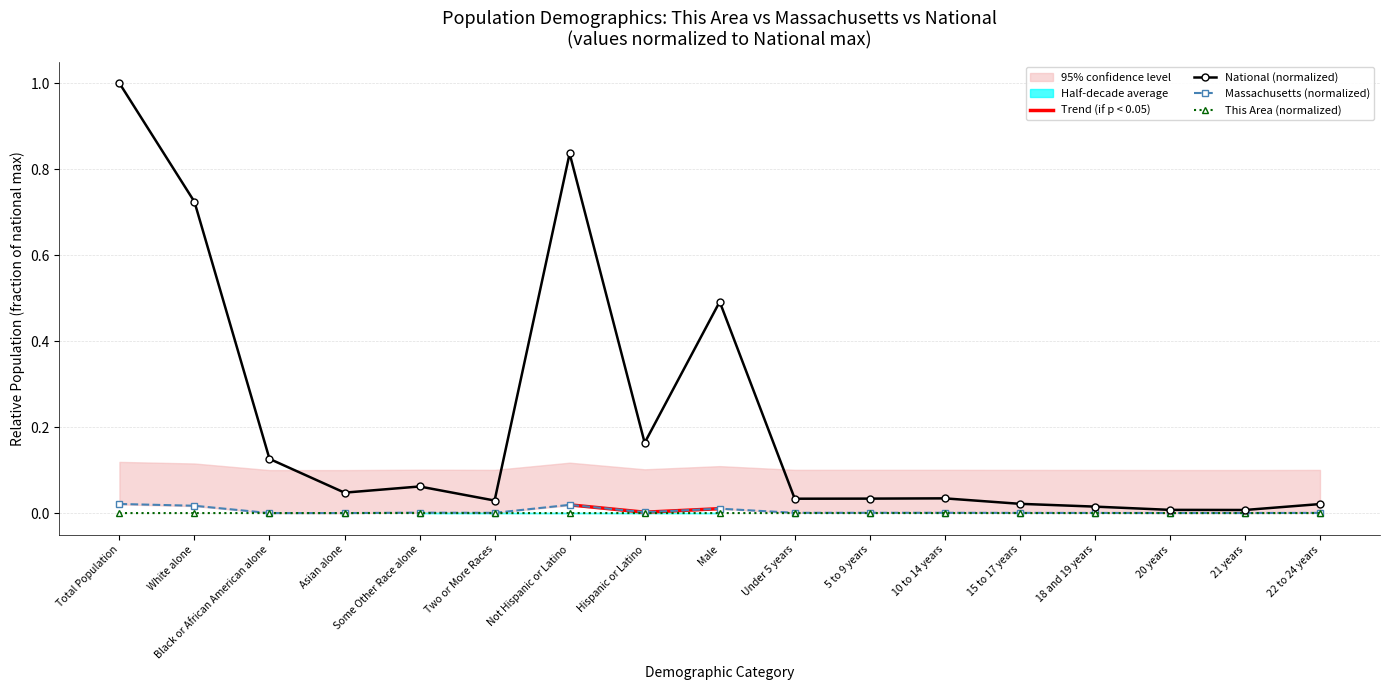

True or false: National and This Area intersect in this chart.

False